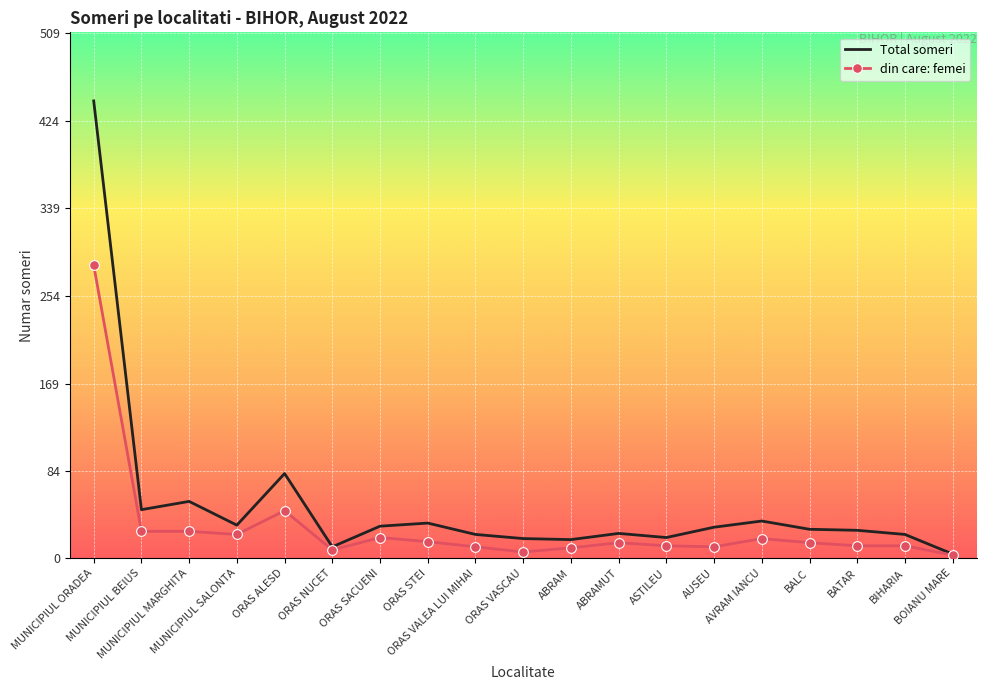

Rank the series by their maximum value, from highest to lowest.

Total someri, din care: femei